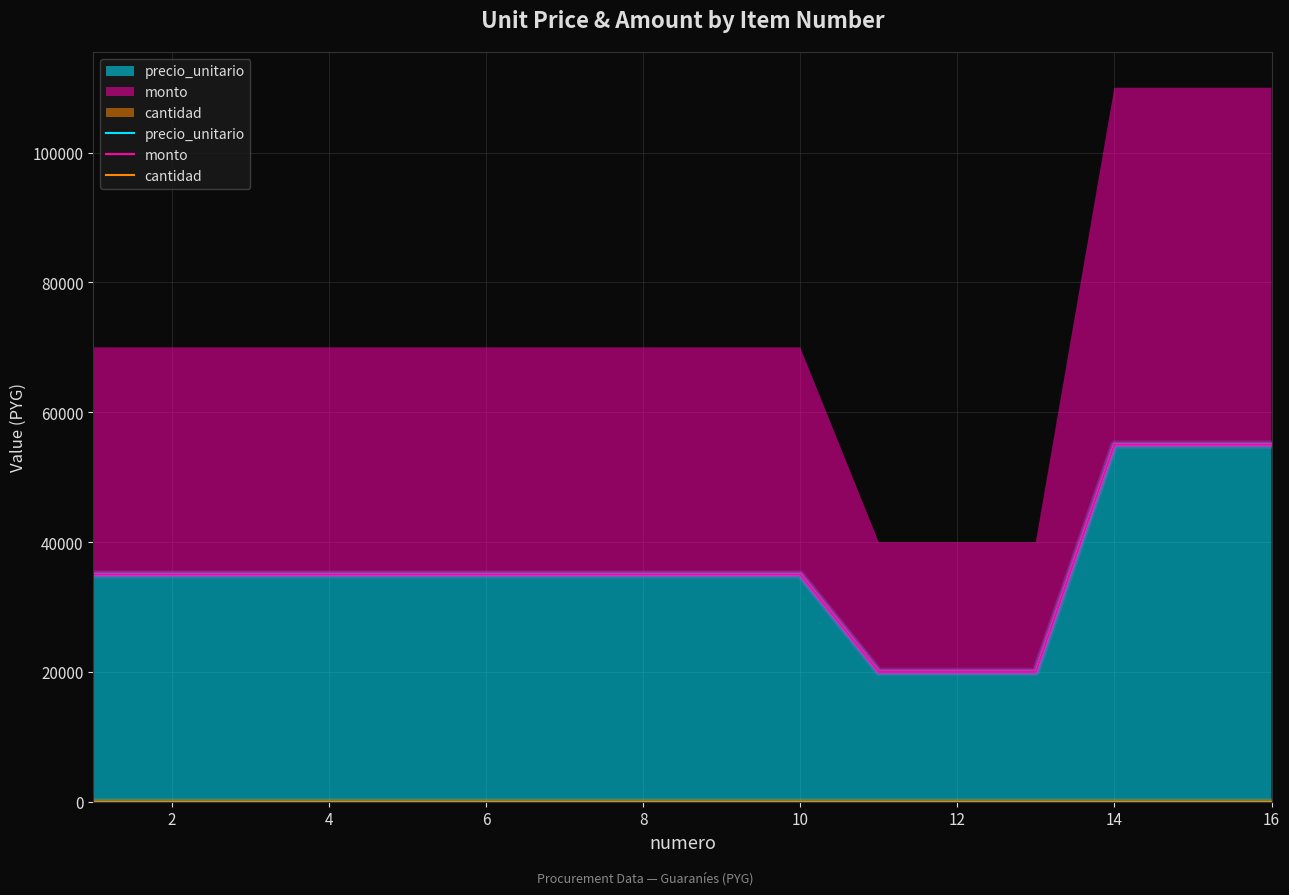

What is the value of the cantidad point at the 10th from the left?

1